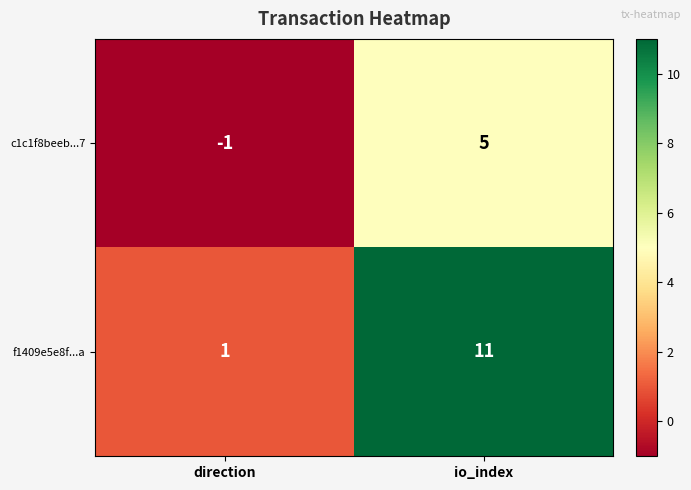

Which series has the largest range (max minus min)?

f1409e5e8f...a